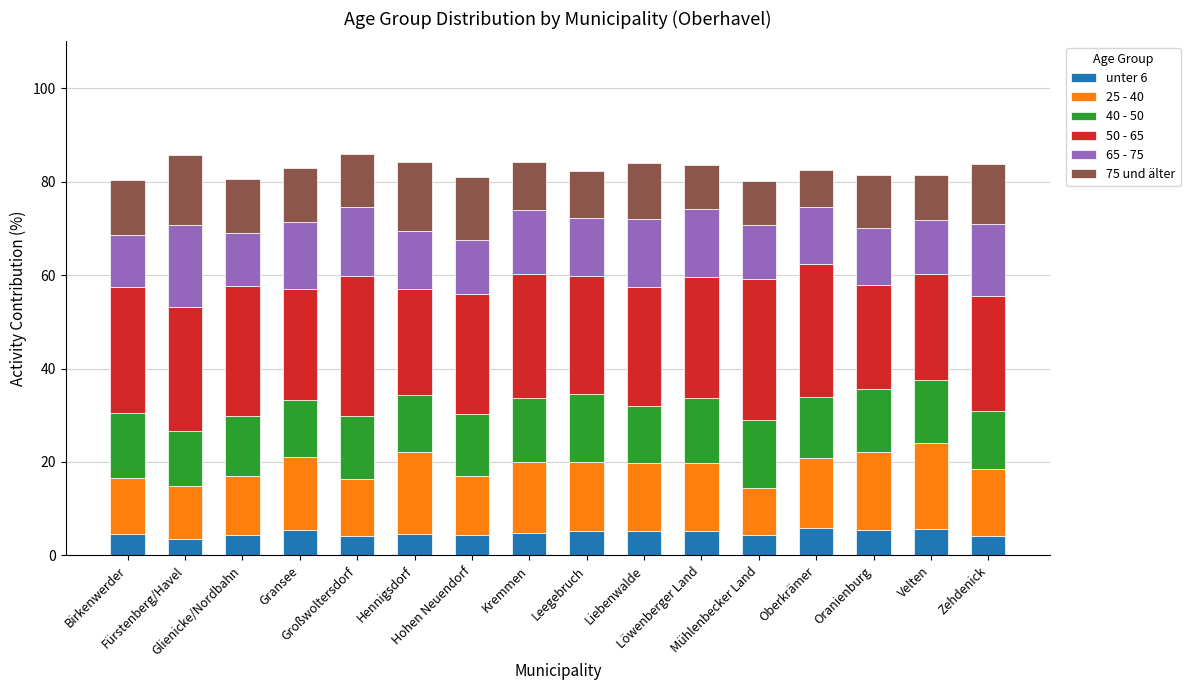

What is the highest value of the unter 6 series?

5.8